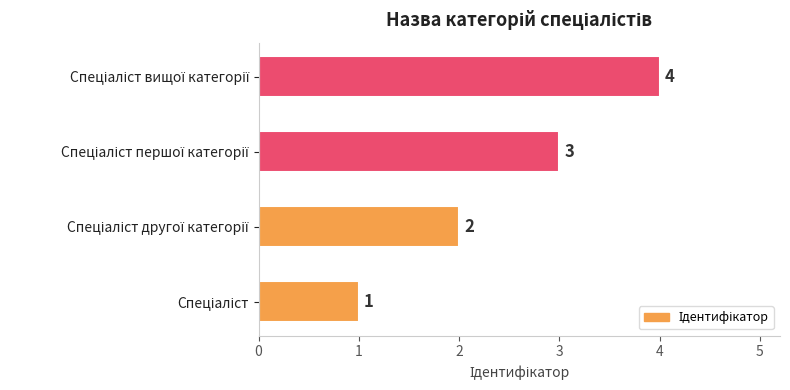

Are the bars horizontal?

Yes